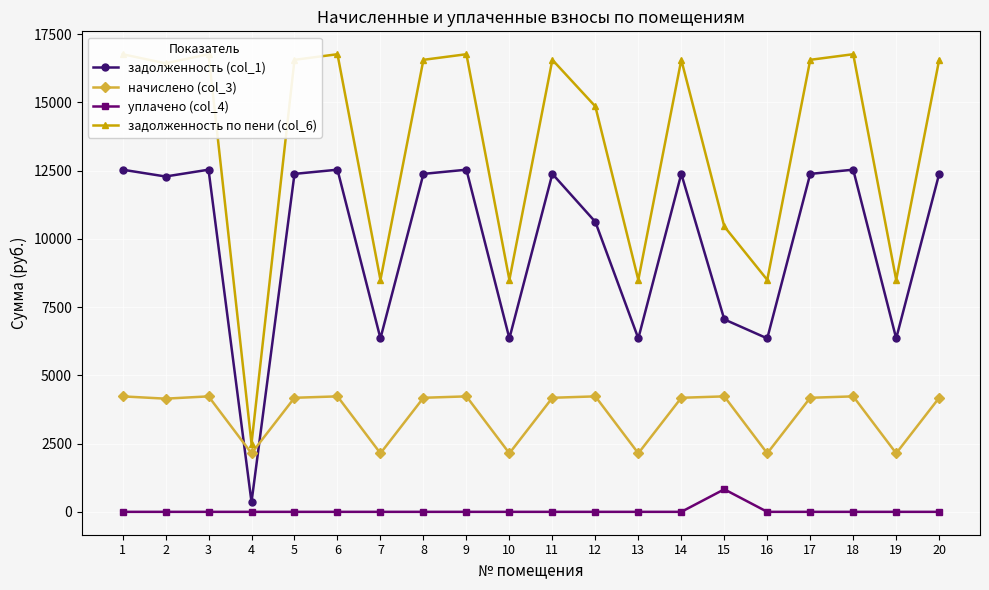

Does the chart display data point markers on the line(s)?

Yes